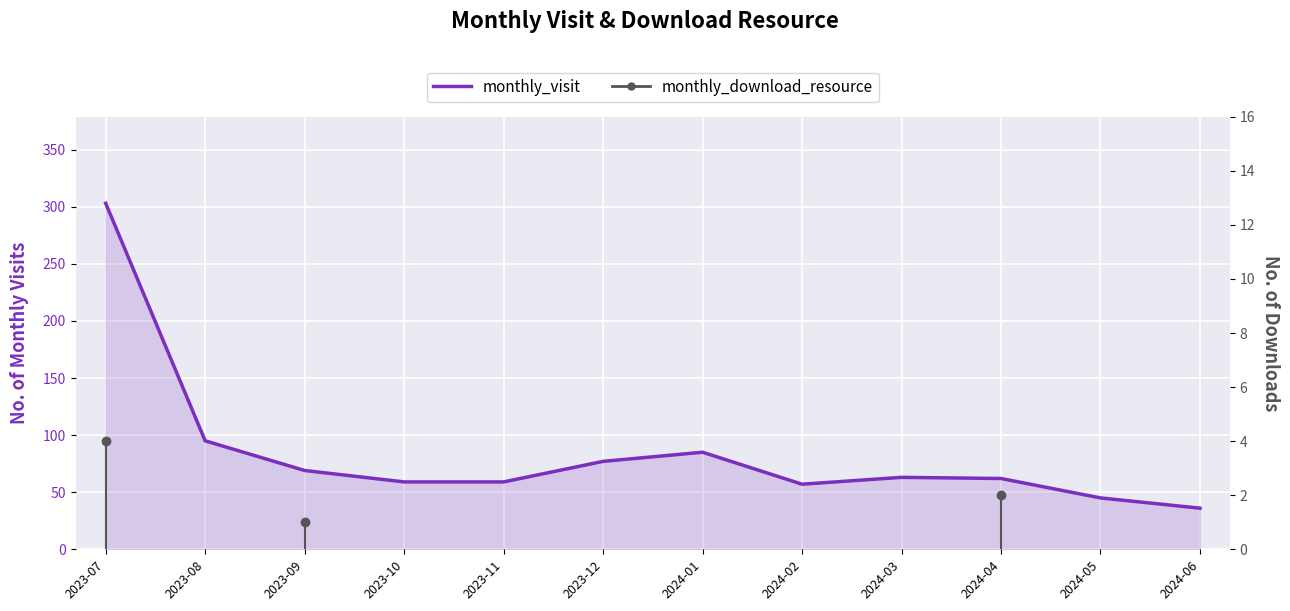

Where is the first local maximum?

2024-01